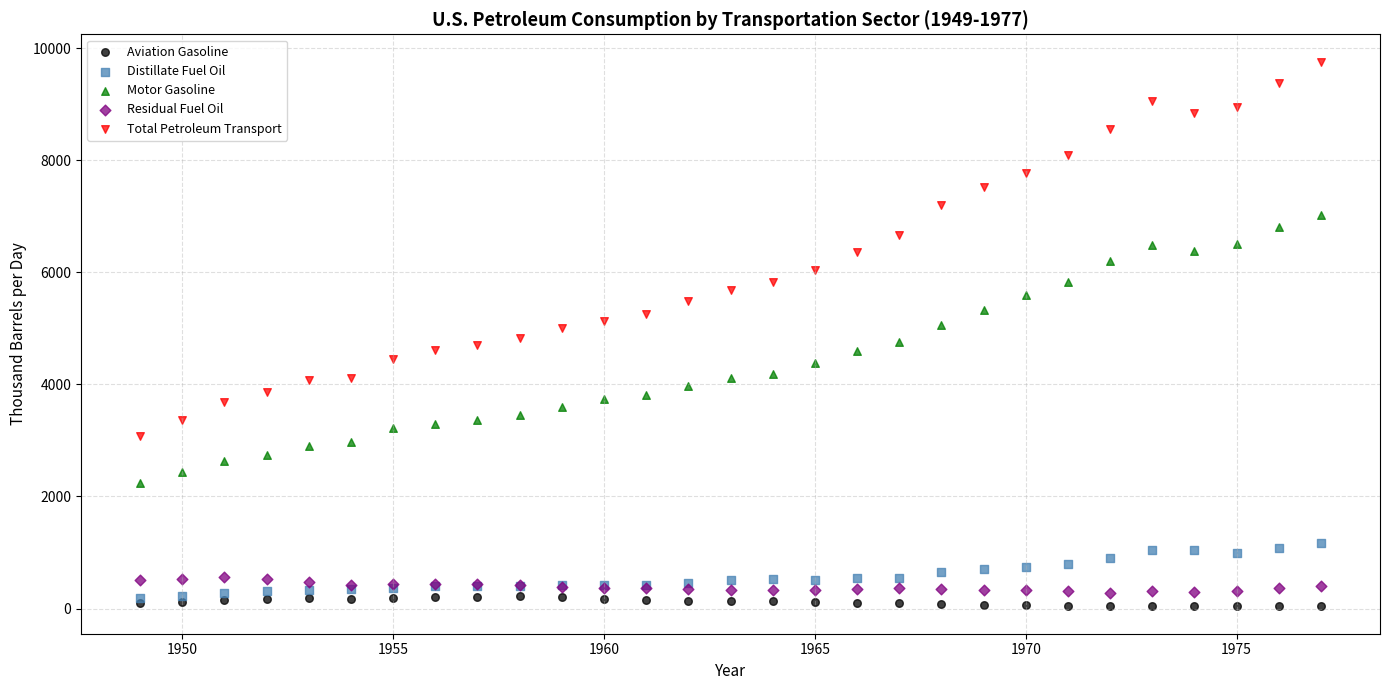

Which series has the widest spread of Y values?

Total Petroleum Transport